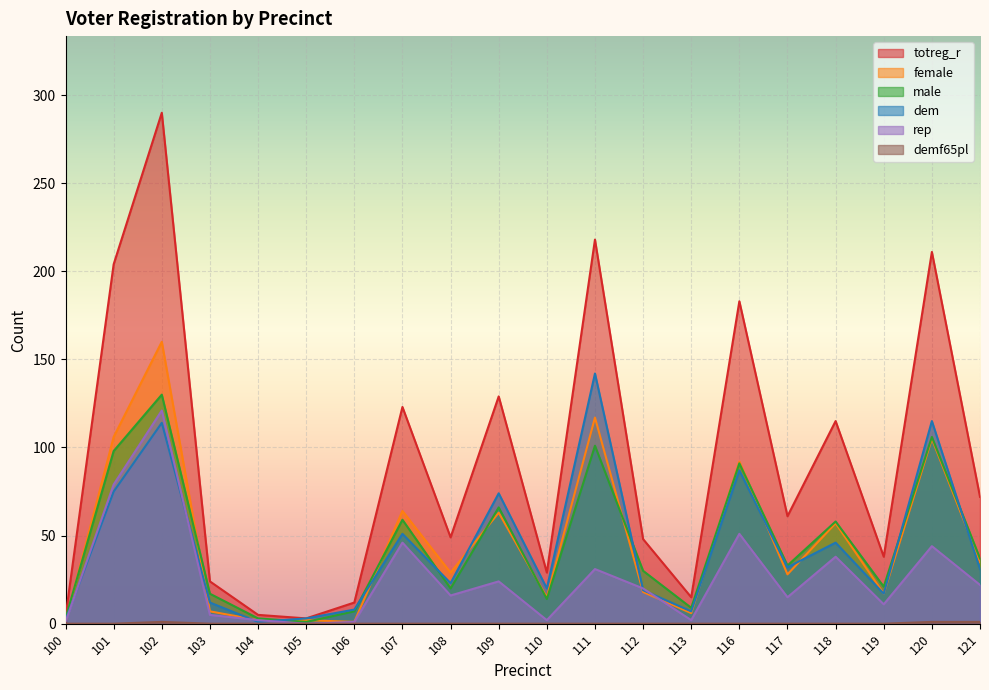

True or false: female has a value of 1 at 106.

False